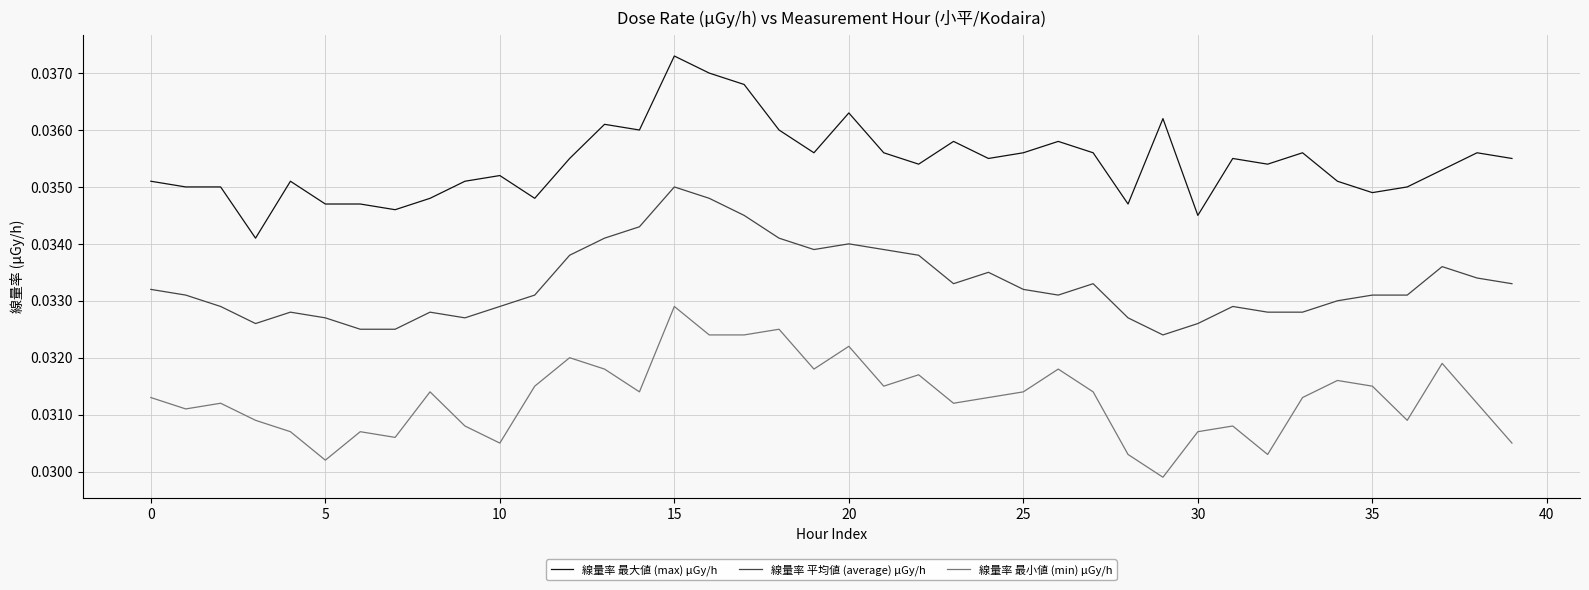

Rank the series by their average value, from highest to lowest.

線量率 最大値 (max) μGy/h, 線量率 平均値 (average) μGy/h, 線量率 最小値 (min) μGy/h